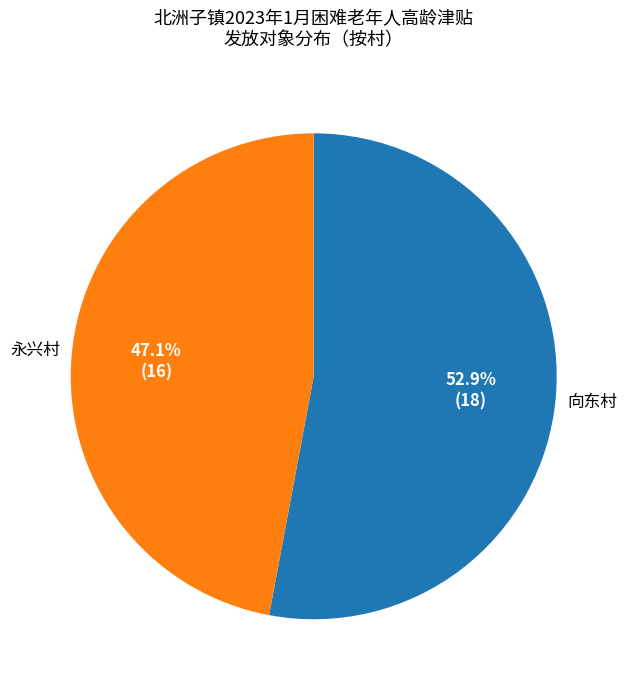

Is there any slice that represents more than half of the pie?

Yes